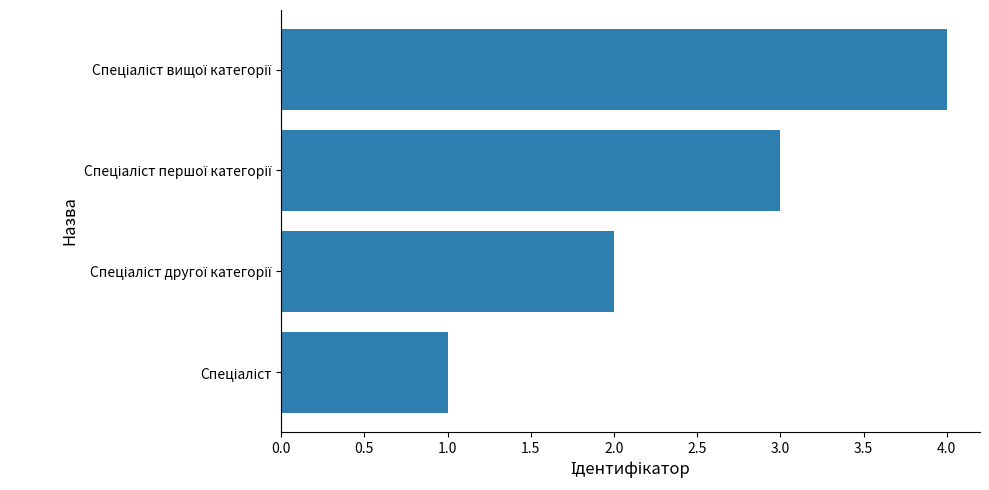

What is the greatest value displayed?

4